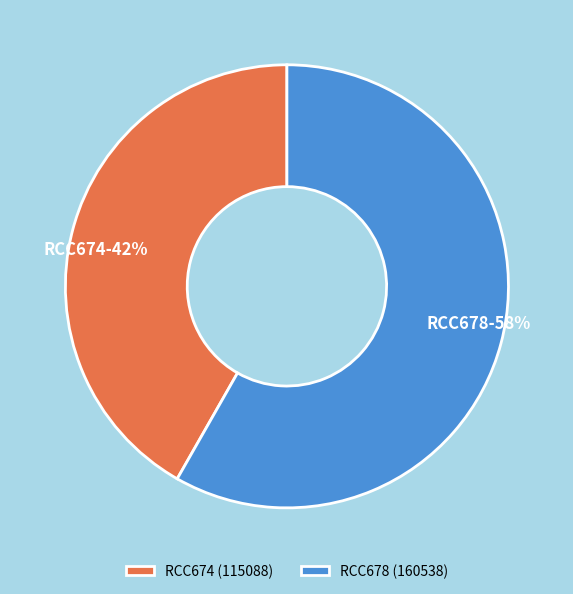

What percentage is the RCC674 slice, to the nearest percent?

42%